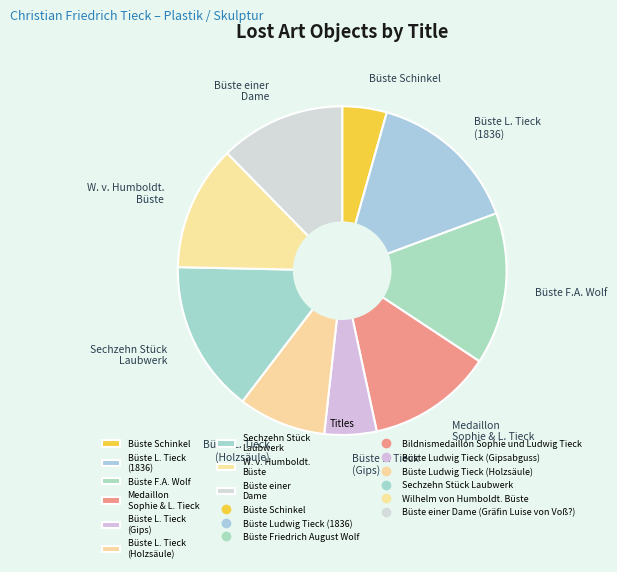

Which category has the smallest portion of the pie?

Büste Schinkel